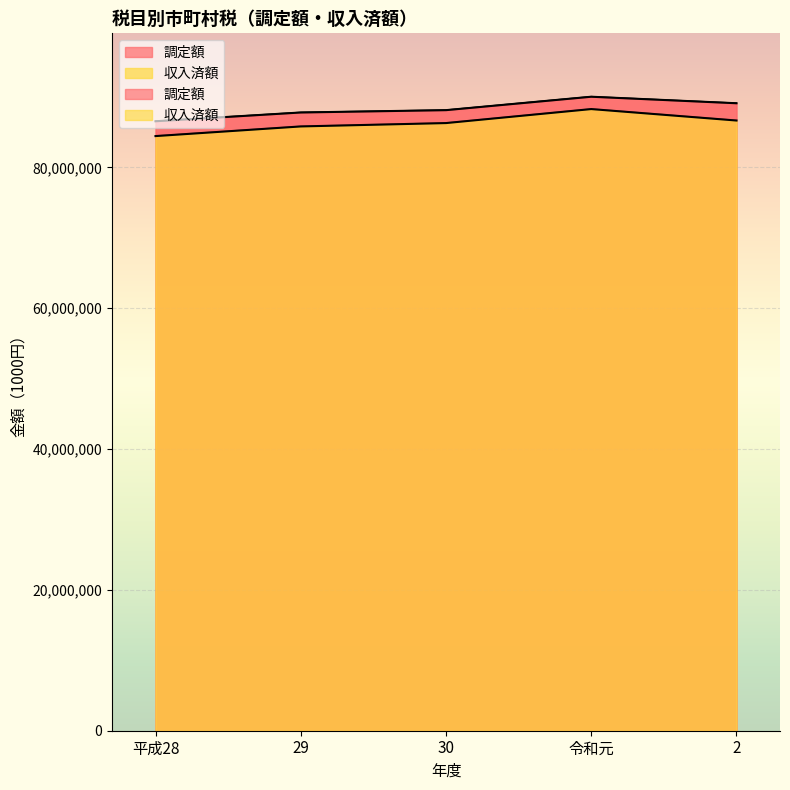

What is the difference between the maximum and minimum values in the 収入済額 series?

3834610